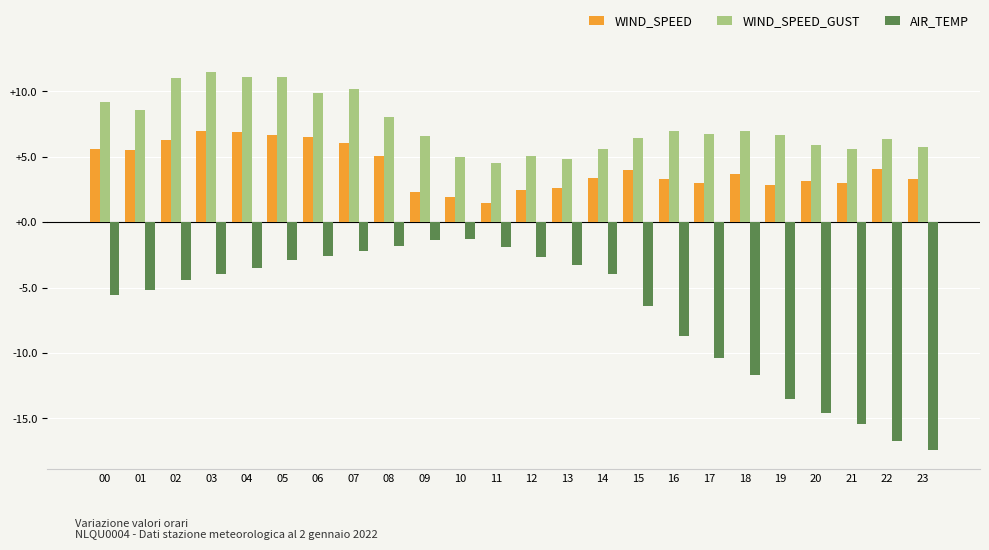

Is the value of WIND_SPEED_GUST at 06 greater than the value of WIND_SPEED at 06?

Yes